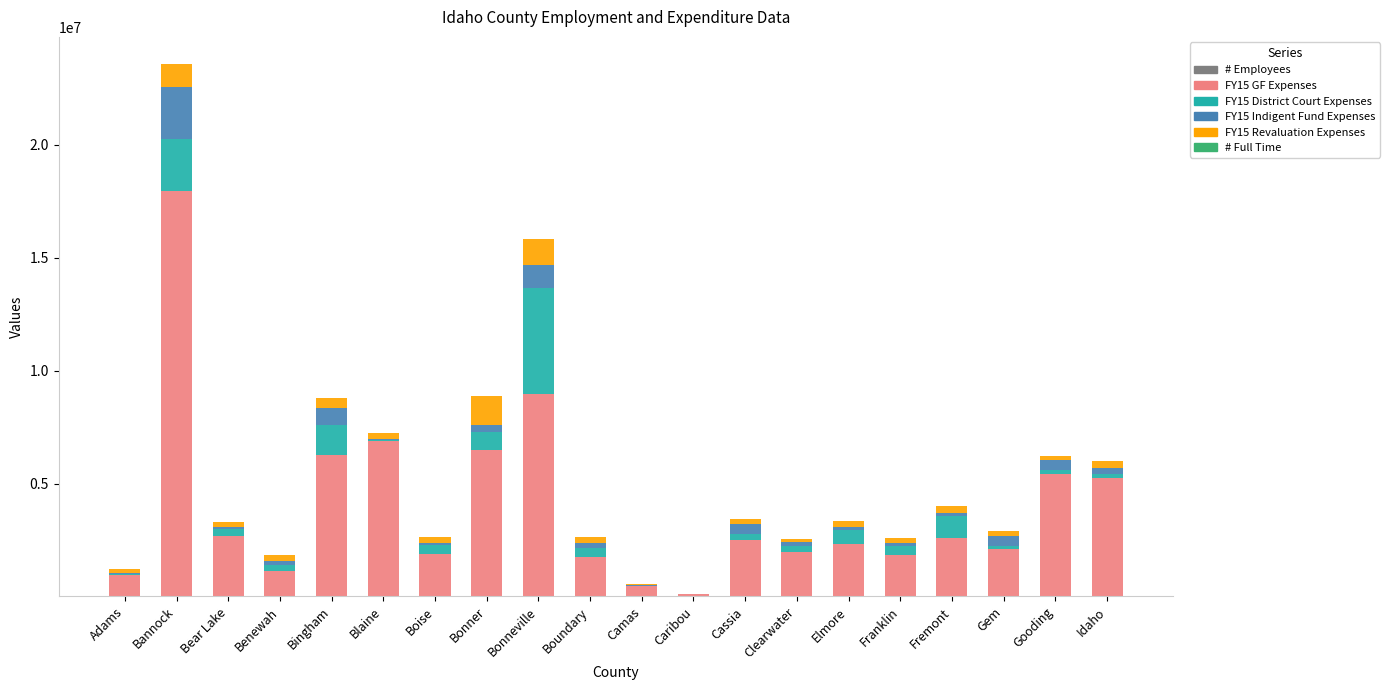

At which category is the sum across all series the highest?

Bannock